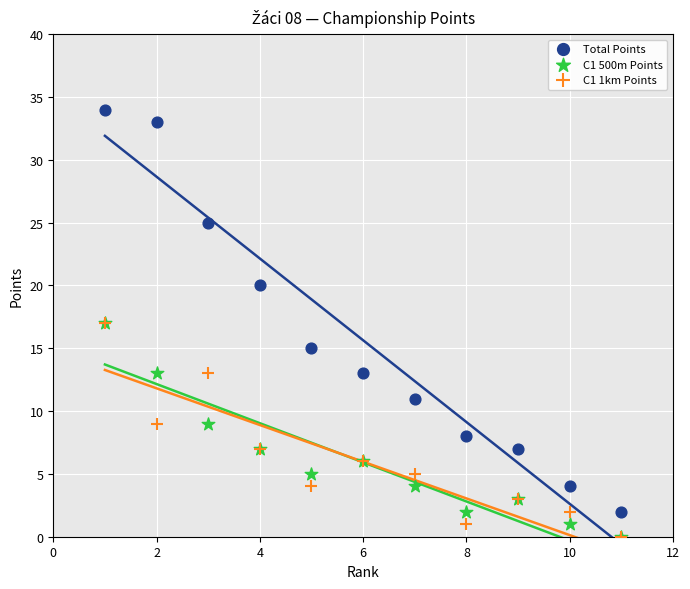

Which series reaches the maximum Y coordinate?

Total Points